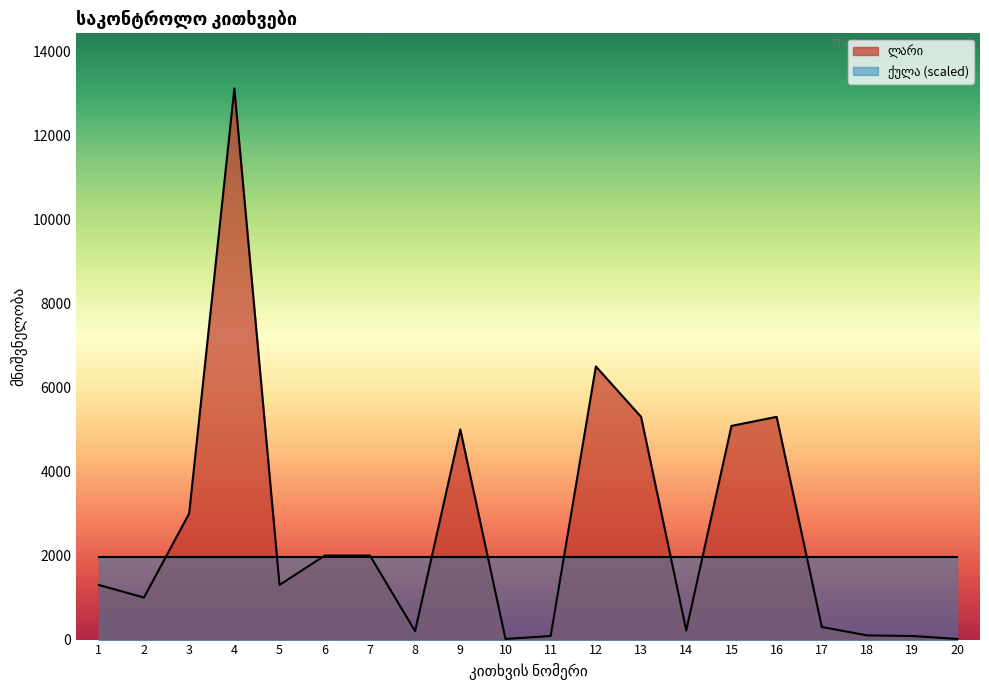

Which category has the lowest value across all series?

10